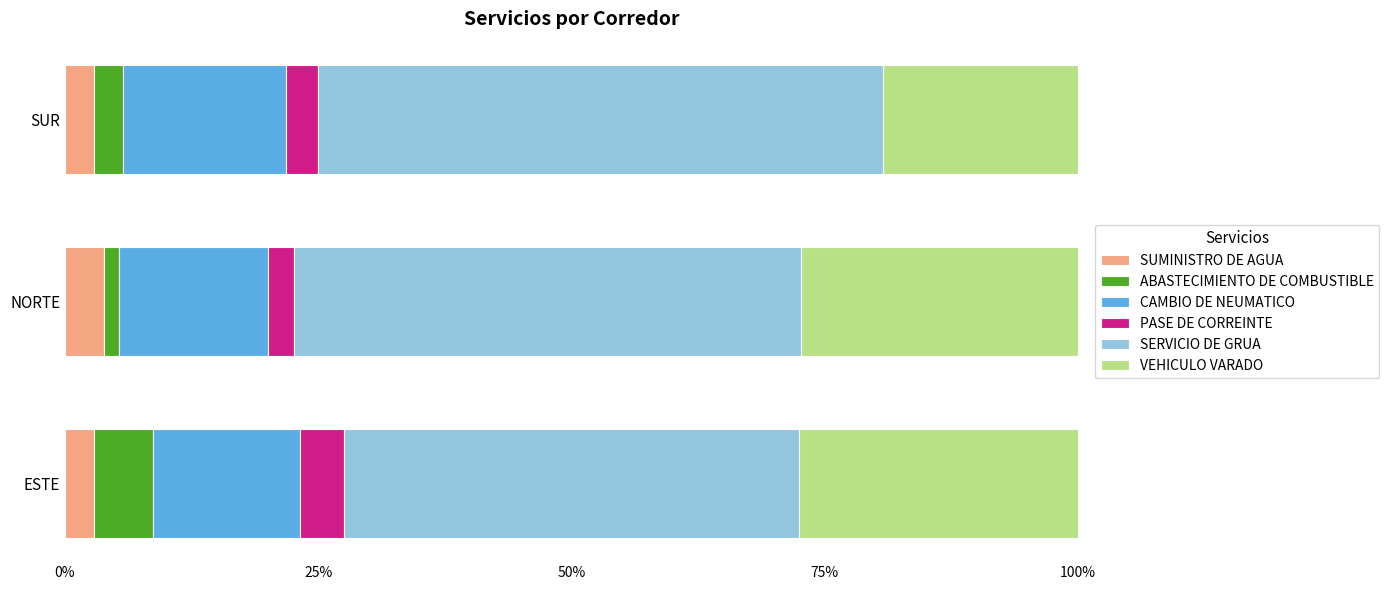

Is it true that SUMINISTRO DE AGUA equals 2.9 at ESTE?

True